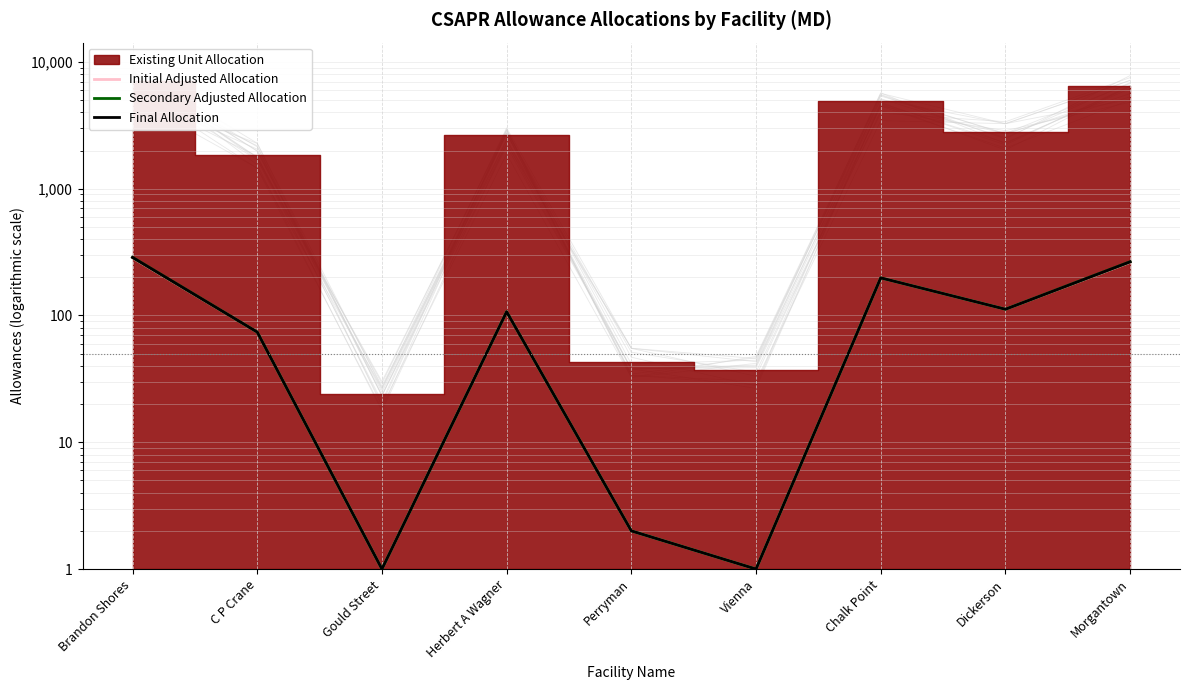

True or false: Final Allocation and Initial Adjusted Allocation intersect in this chart.

False